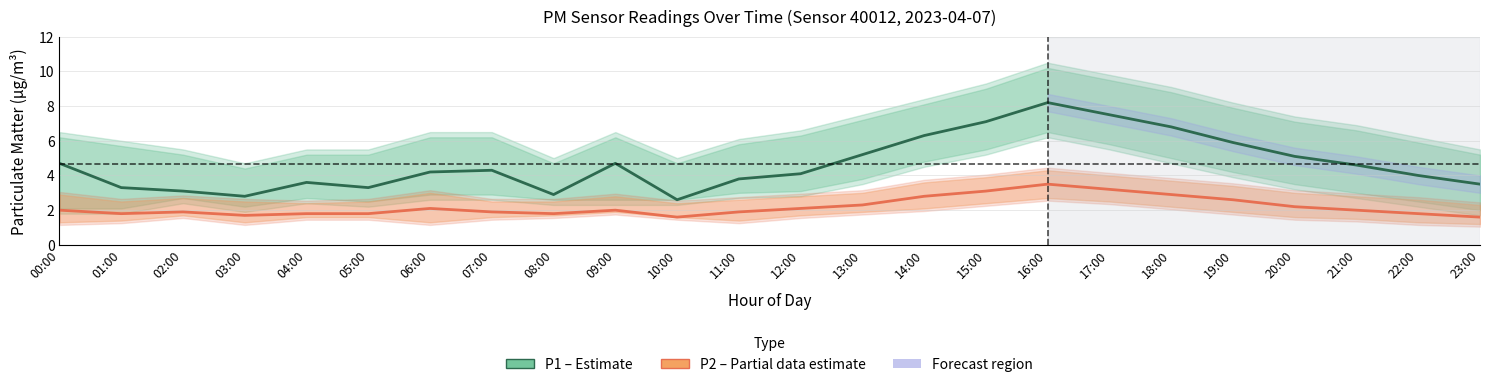

Which series has the largest total across all categories?

P1 (PM10)